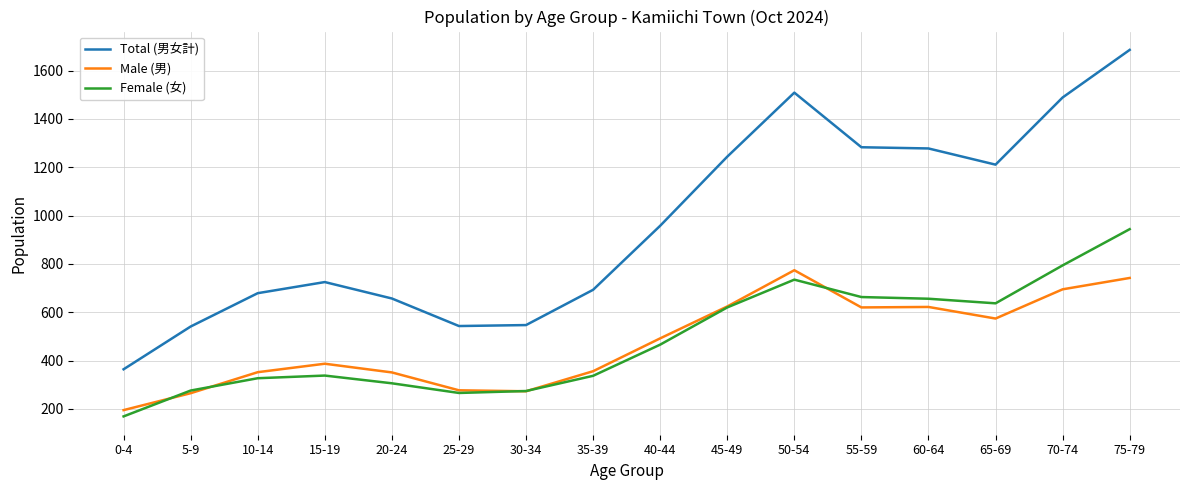

True or false: Male (男) and Total (男女計) intersect in this chart.

False